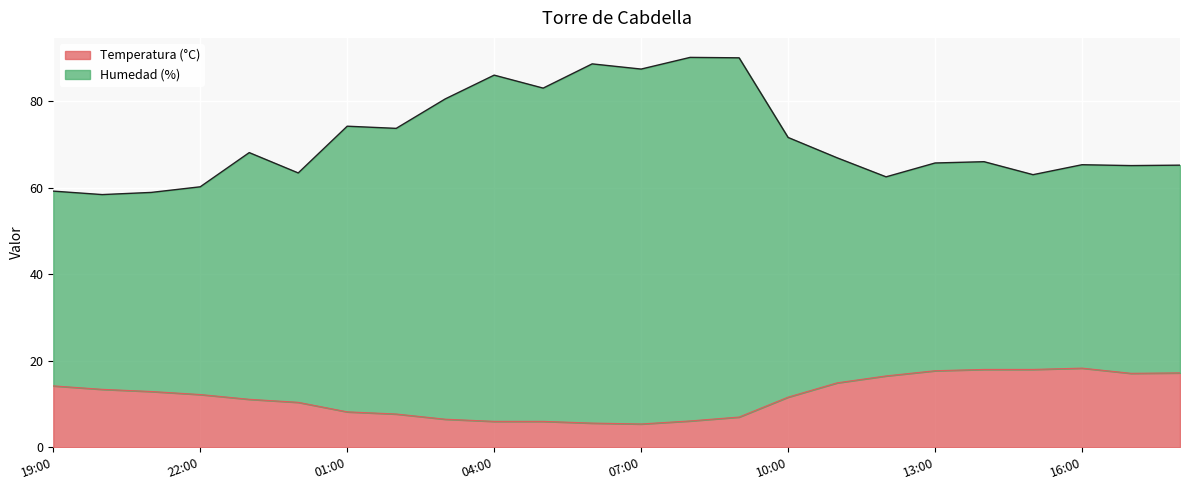

What is the difference between the maximum and minimum values in the Temperatura (°C) series?

12.9